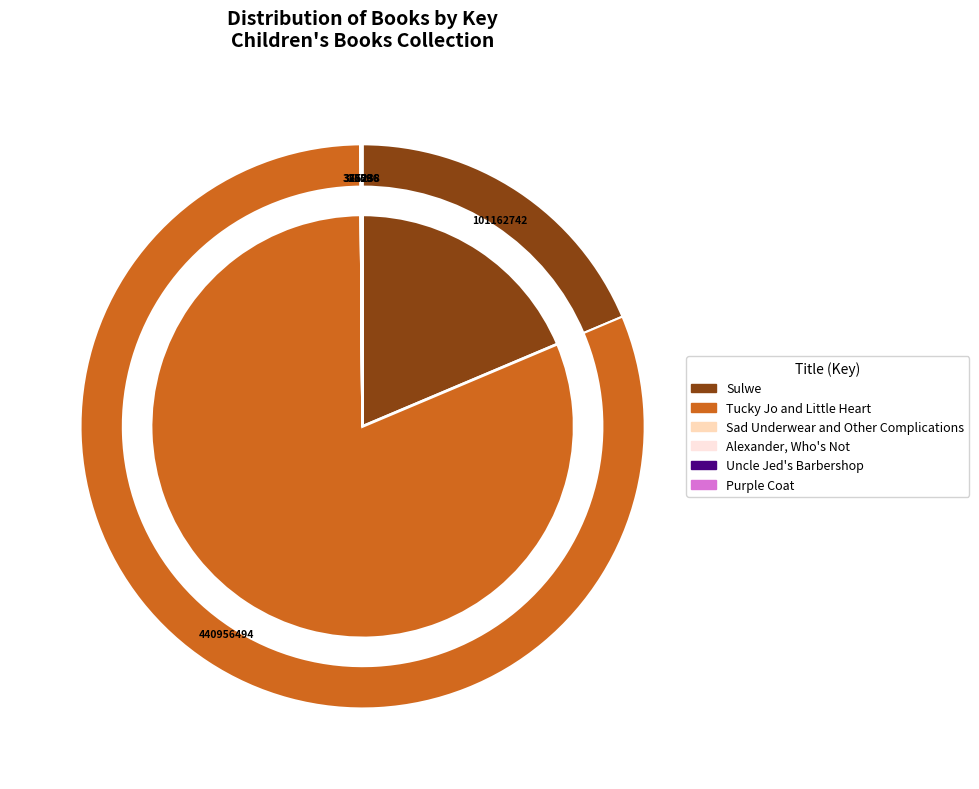

True or false: Tucky Jo and Little Heart accounts for 81% of the total.

True